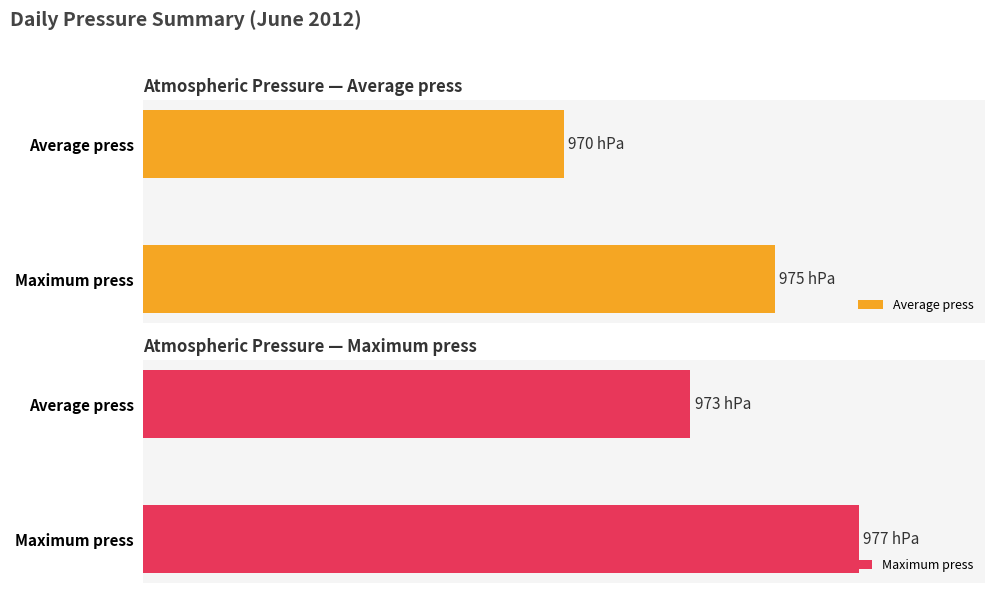

How many series are shown in this chart?

2